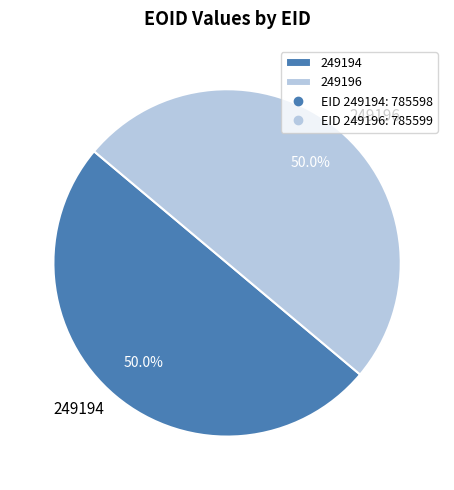

Combined, what portion of the pie is 249194 and 249196?

100.0%